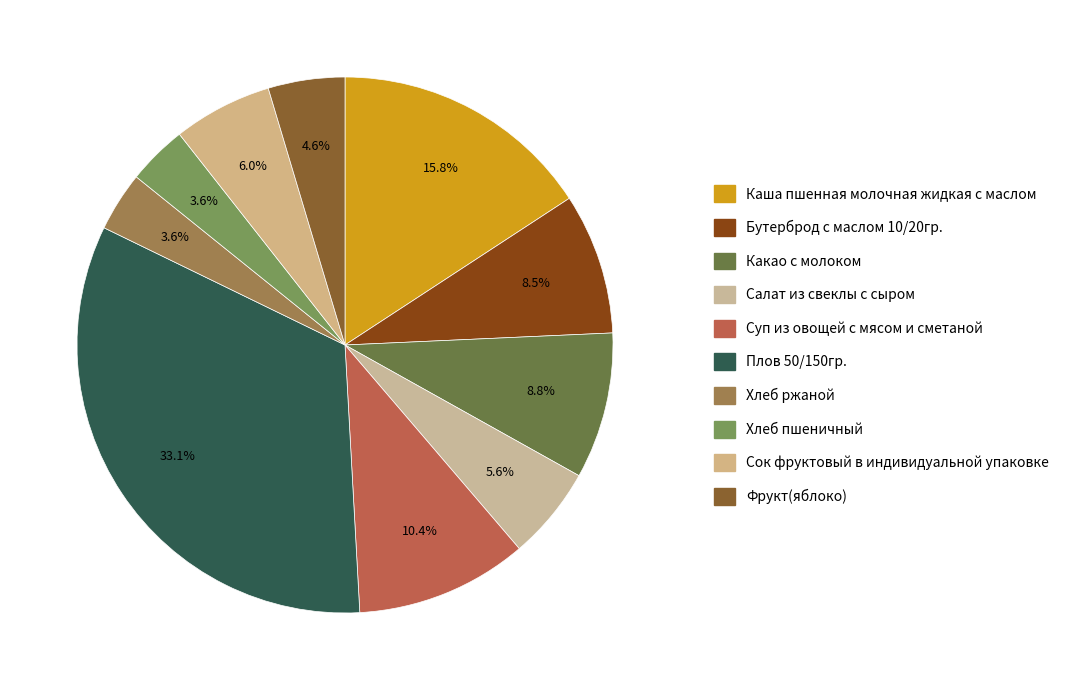

Count the number of slices in the pie.

10